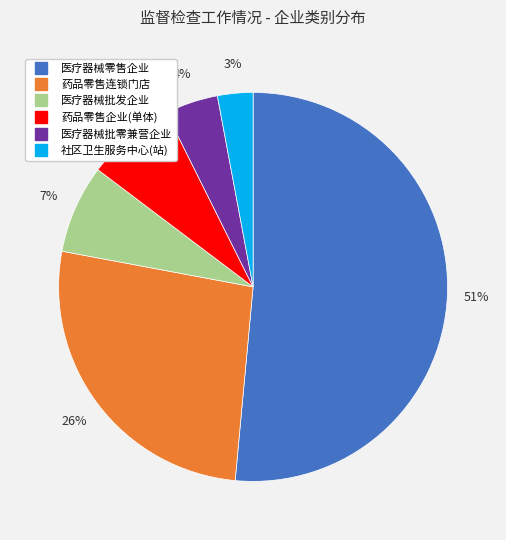

Combined, do 医疗器械批发企业 and 药品零售企业(单体) account for over 50%?

No